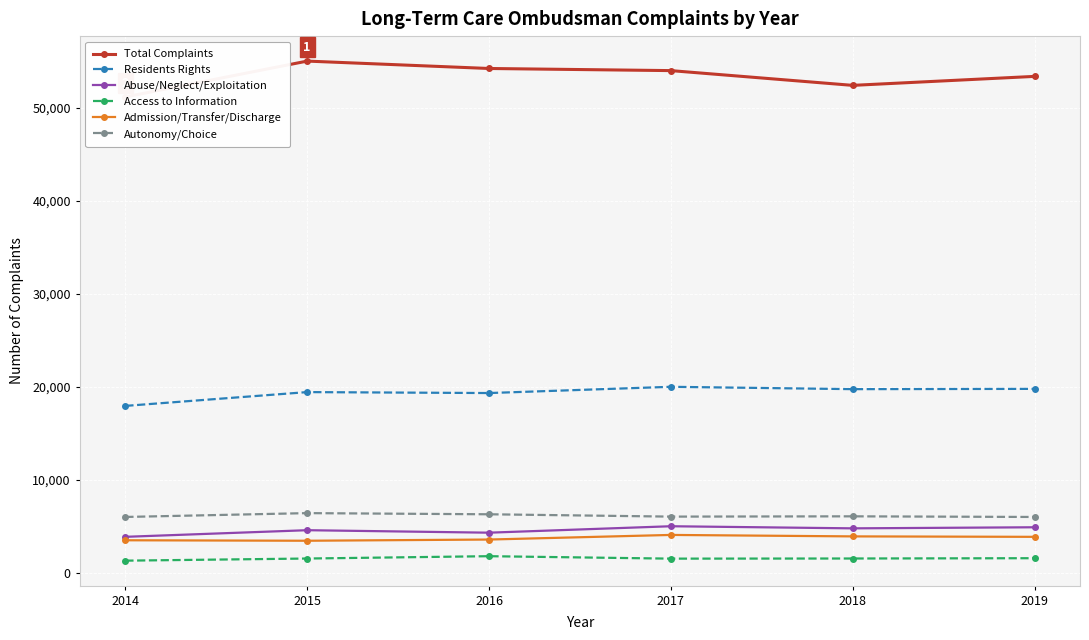

How many distinct data groups are displayed?

6